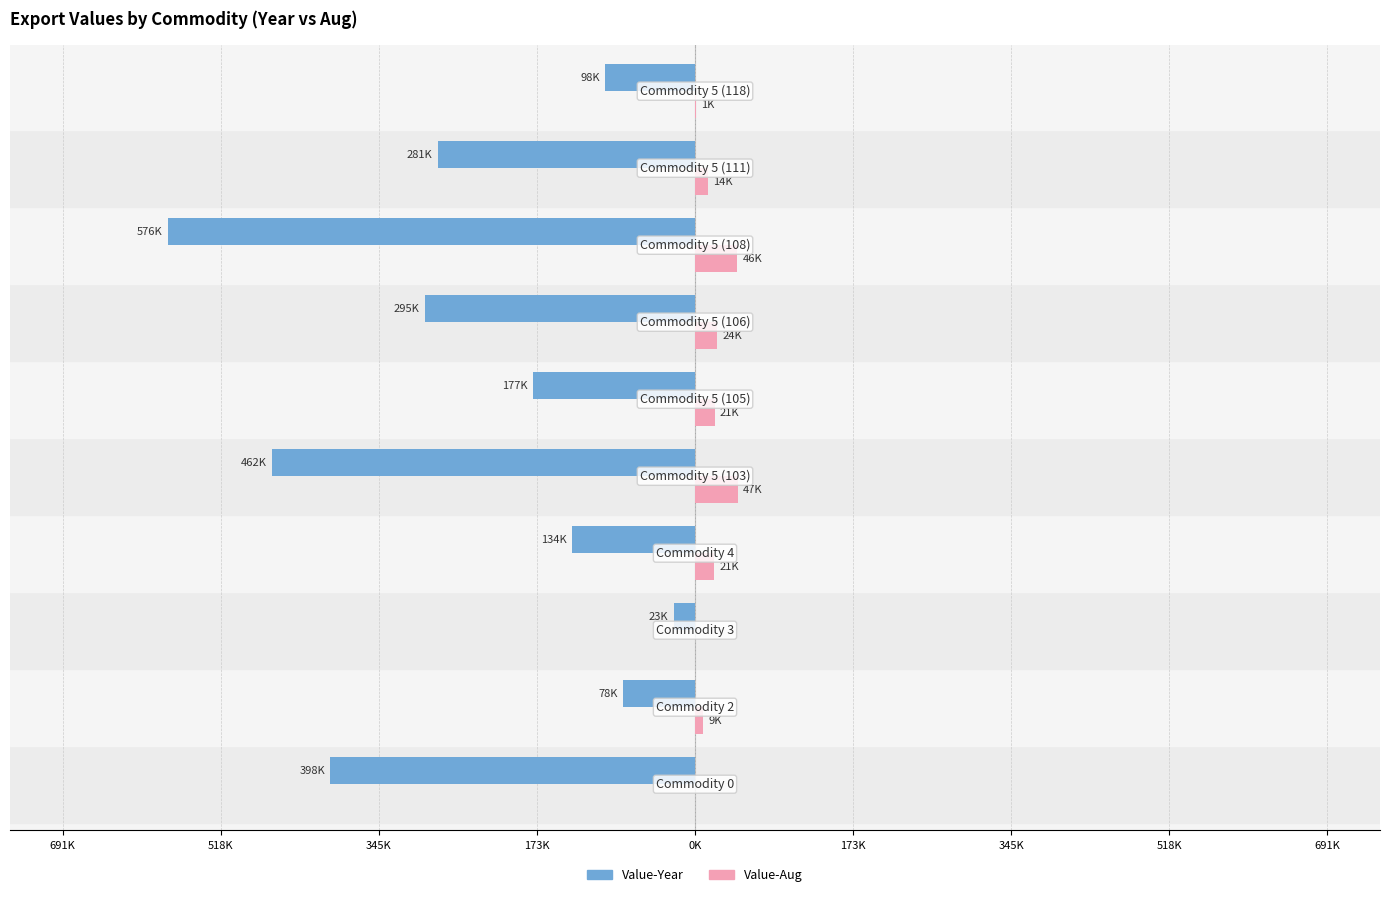

Reading left to right, what are all the values shown in this chart?

Value-Year: -398252	-78340	-23397	-133992	-462032	-176796	-295293	-575508	-280706	-97857
Value-Aug: 0	8516	0	21150	46784	21374	24413	45924	13727	1261